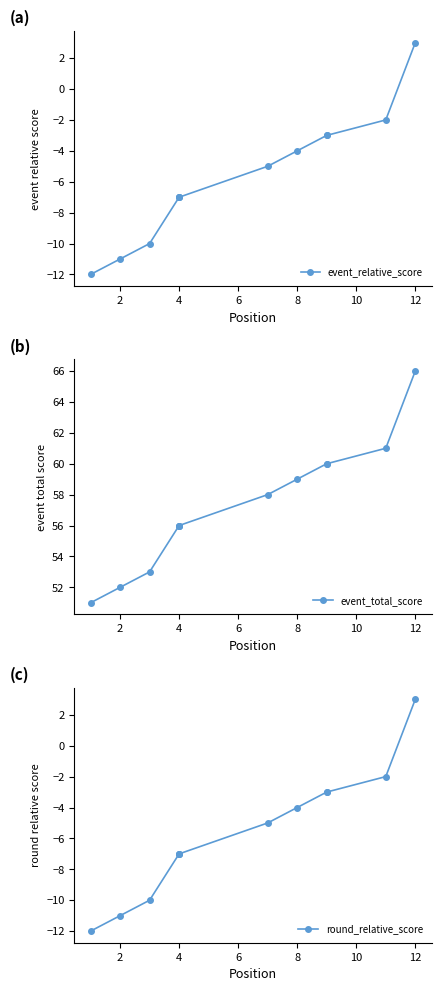

True or false: event_total_score and event_relative_score cross at least once.

False